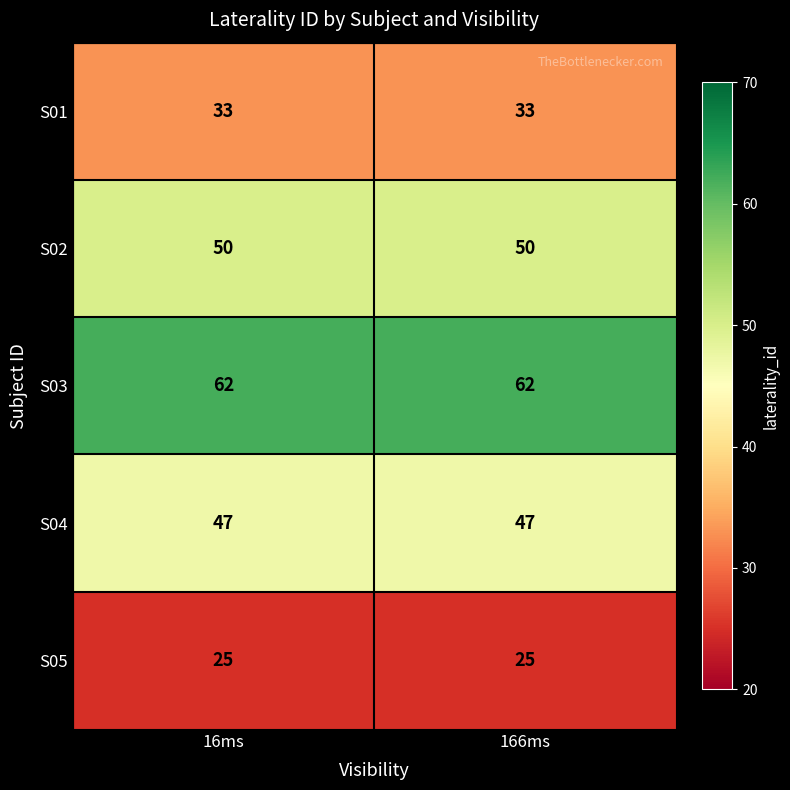

Rank the series by their maximum value, from lowest to highest.

S05, S01, S04, S02, S03